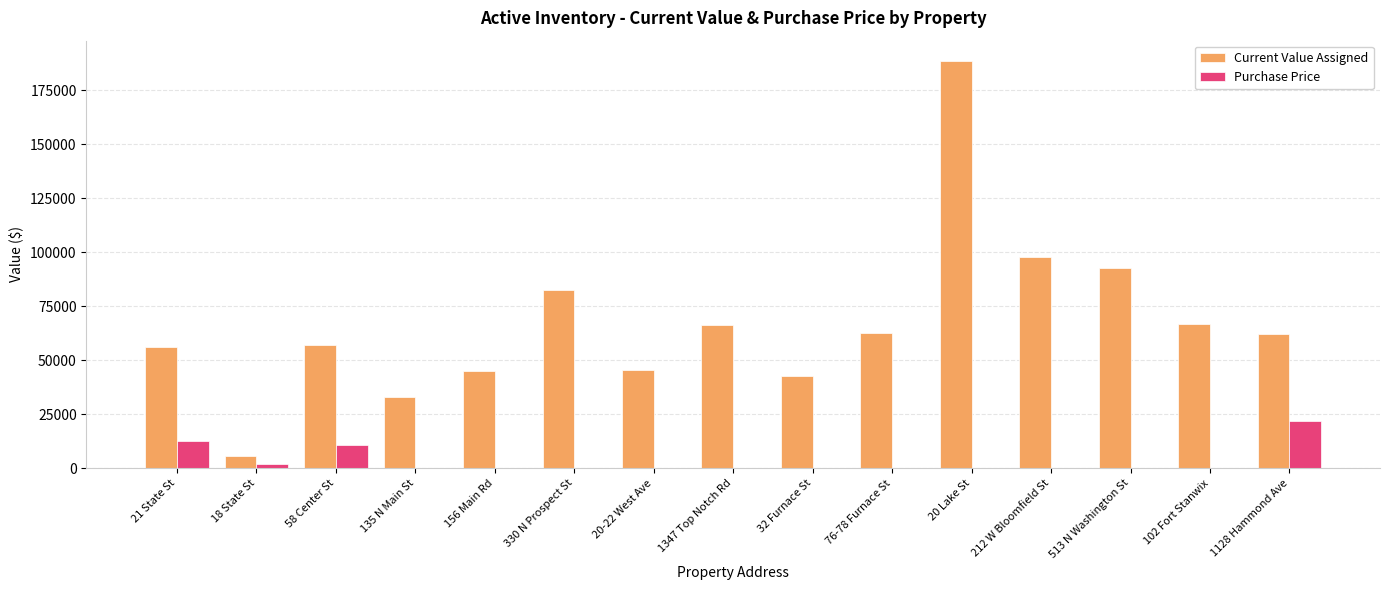

What are all the series names shown in the legend?

Current Value Assigned, Purchase Price